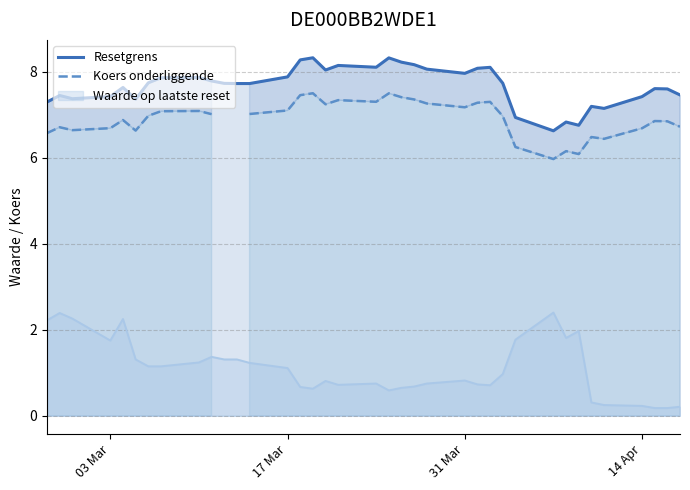

True or false: Waarde op laatste reset and Resetgrens intersect in this chart.

False